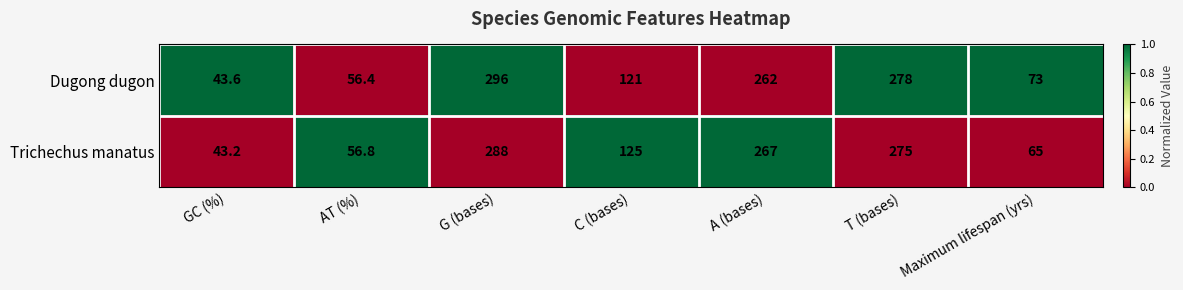

Reading left to right, list all the values displayed in this chart.

Dugong dugon: GC (%)=43.6	AT (%)=56.4	G (bases)=296.0	C (bases)=121.0	A (bases)=262.0	T (bases)=278.0	Maximum lifespan (yrs)=73.0
Trichechus manatus: GC (%)=43.2	AT (%)=56.8	G (bases)=288.0	C (bases)=125.0	A (bases)=267.0	T (bases)=275.0	Maximum lifespan (yrs)=65.0